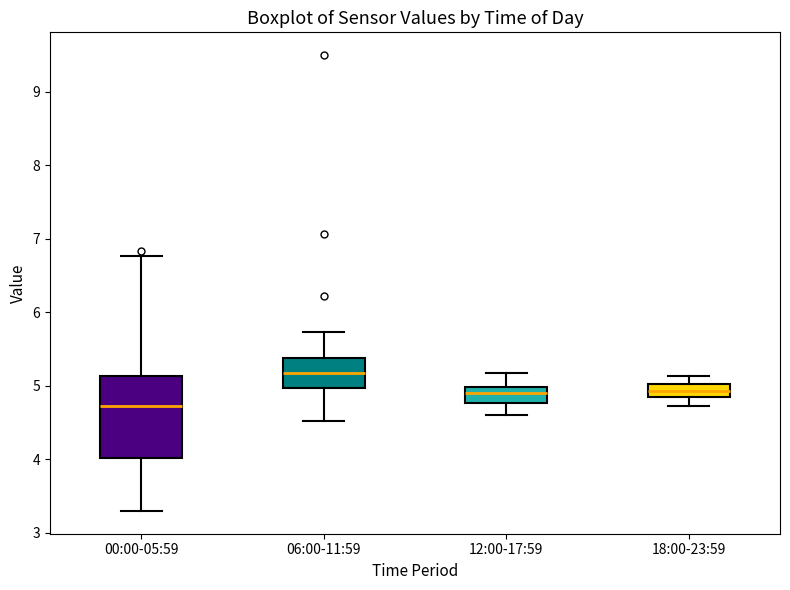

Reading left to right, transcribe this box plot: for each box, give where its median line is, the range the box spans, and where its two whiskers end, as read against the y-axis. The values are not printed on the chart, so give them approximately, as read against the axis.

00:00-05:59: median 4.7, box 4.0 to 5.1, whiskers 3.3 to 6.8
06:00-11:59: median 5.2, box 5.0 to 5.4, whiskers 4.5 to 5.7
12:00-17:59: median 4.9, box 4.8 to 5.0, whiskers 4.6 to 5.2
18:00-23:59: median 4.9 (inside the box), box 4.9 to 5.0, whiskers 4.7 to 5.1